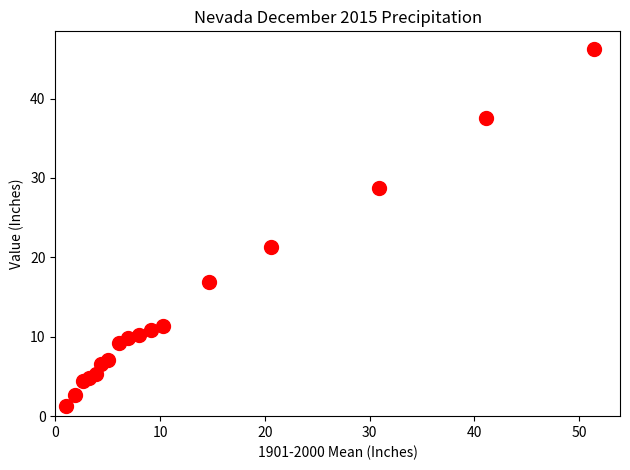

What Y value in the scatter plot is closest to 23?

21.3